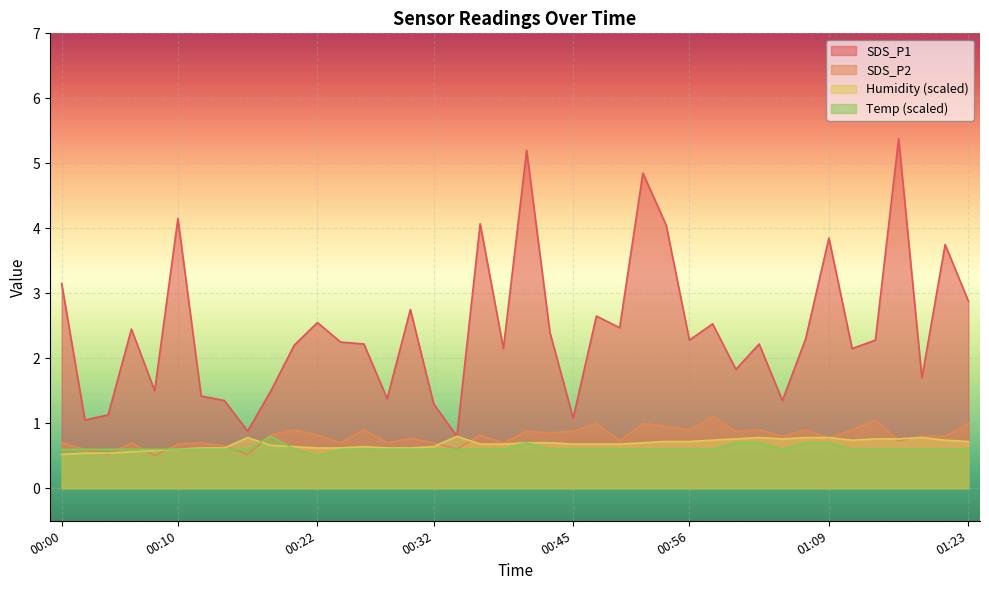

Reading left to right, what are all the values shown in this chart?

SDS_P1: 00:00=3.1	00:02=1.1	00:04=1.1	00:06=2.5	00:08=1.5	00:10=4.2	00:12=1.4	00:14=1.4	00:16=0.9	00:18=1.5	00:20=2.2	00:22=2.5	00:24=2.2	00:26=2.2	00:28=1.4	00:30=2.8	00:32=1.3	00:34=0.8	00:36=4.1	00:38=2.1	00:40=5.2	00:43=2.4	00:45=1.1	00:47=2.6	00:50=2.5	00:52=4.8	00:54=4.0	00:56=2.3	00:58=2.5	01:00=1.8	01:02=2.2	01:04=1.4	01:07=2.3	01:09=3.9	01:11=2.1	01:13=2.3	01:16=5.4	01:18=1.7	01:21=3.8	01:23=2.9
SDS_P2: 00:00=0.7	00:02=0.6	00:04=0.5	00:06=0.7	00:08=0.5	00:10=0.7	00:12=0.7	00:14=0.7	00:16=0.5	00:18=0.8	00:20=0.9	00:22=0.8	00:24=0.7	00:26=0.9	00:28=0.7	00:30=0.8	00:32=0.7	00:34=0.6	00:36=0.8	00:38=0.7	00:40=0.9	00:43=0.8	00:45=0.9	00:47=1.0	00:50=0.7	00:52=1.0	00:54=0.9	00:56=0.9	00:58=1.1	01:00=0.9	01:02=0.9	01:04=0.8	01:07=0.9	01:09=0.8	01:11=0.9	01:13=1.1	01:16=0.7	01:18=0.8	01:21=0.8	01:23=1.0
Humidity: 00:00=0.5	00:02=0.5	00:04=0.5	00:06=0.6	00:08=0.6	00:10=0.6	00:12=0.6	00:14=0.6	00:16=0.8	00:18=0.7	00:20=0.6	00:22=0.6	00:24=0.6	00:26=0.6	00:28=0.6	00:30=0.6	00:32=0.6	00:34=0.8	00:36=0.7	00:38=0.7	00:40=0.7	00:43=0.7	00:45=0.7	00:47=0.7	00:50=0.7	00:52=0.7	00:54=0.7	00:56=0.7	00:58=0.7	01:00=0.8	01:02=0.8	01:04=0.8	01:07=0.8	01:09=0.8	01:11=0.7	01:13=0.8	01:16=0.8	01:18=0.8	01:21=0.7	01:23=0.7
Temp: 00:00=0.6	00:02=0.6	00:04=0.6	00:06=0.6	00:08=0.6	00:10=0.6	00:12=0.6	00:14=0.6	00:16=0.6	00:18=0.8	00:20=0.6	00:22=0.5	00:24=0.6	00:26=0.6	00:28=0.6	00:30=0.6	00:32=0.6	00:34=0.6	00:36=0.6	00:38=0.6	00:40=0.7	00:43=0.6	00:45=0.6	00:47=0.6	00:50=0.6	00:52=0.6	00:54=0.6	00:56=0.6	00:58=0.6	01:00=0.7	01:02=0.7	01:04=0.6	01:07=0.7	01:09=0.7	01:11=0.6	01:13=0.6	01:16=0.6	01:18=0.6	01:21=0.6	01:23=0.6